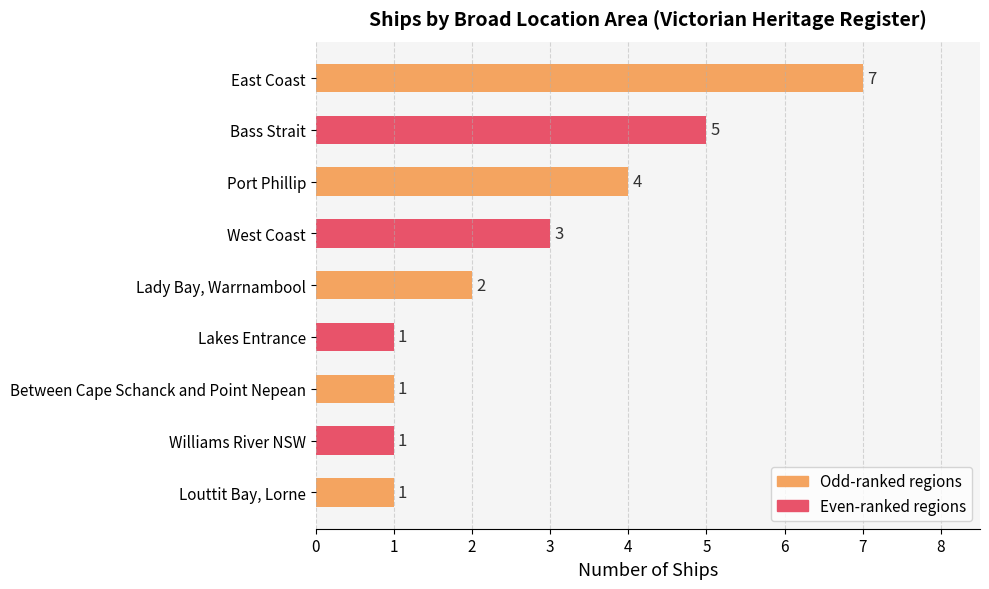

Does the chart contain any negative values?

No